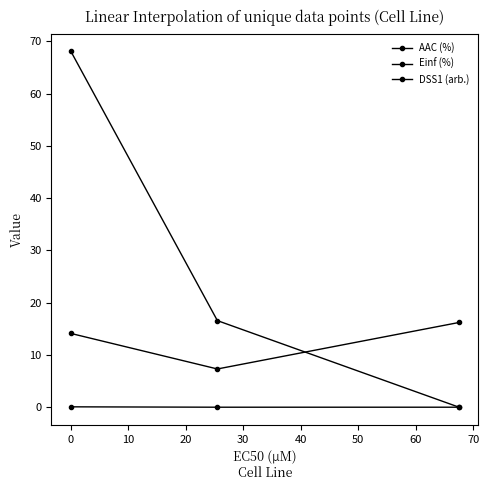

What is the value of the Einf (%) point at the 2nd from the left?

16.6